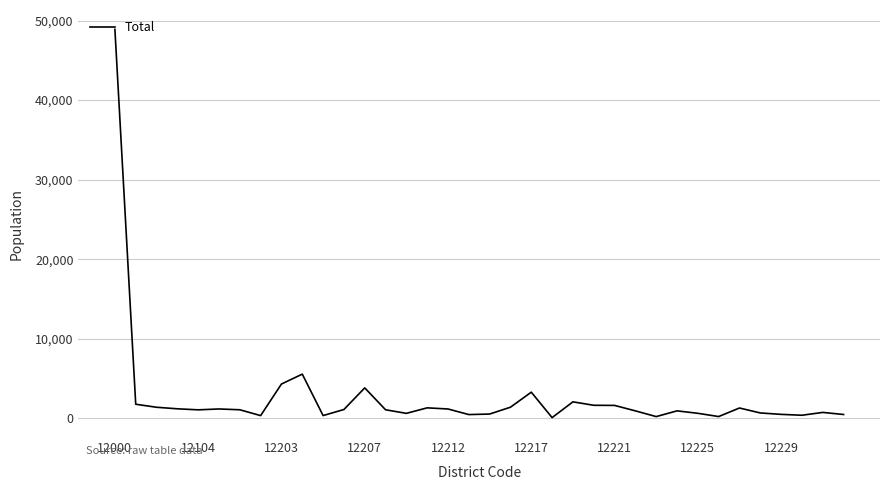

What is the greatest value displayed?

48881